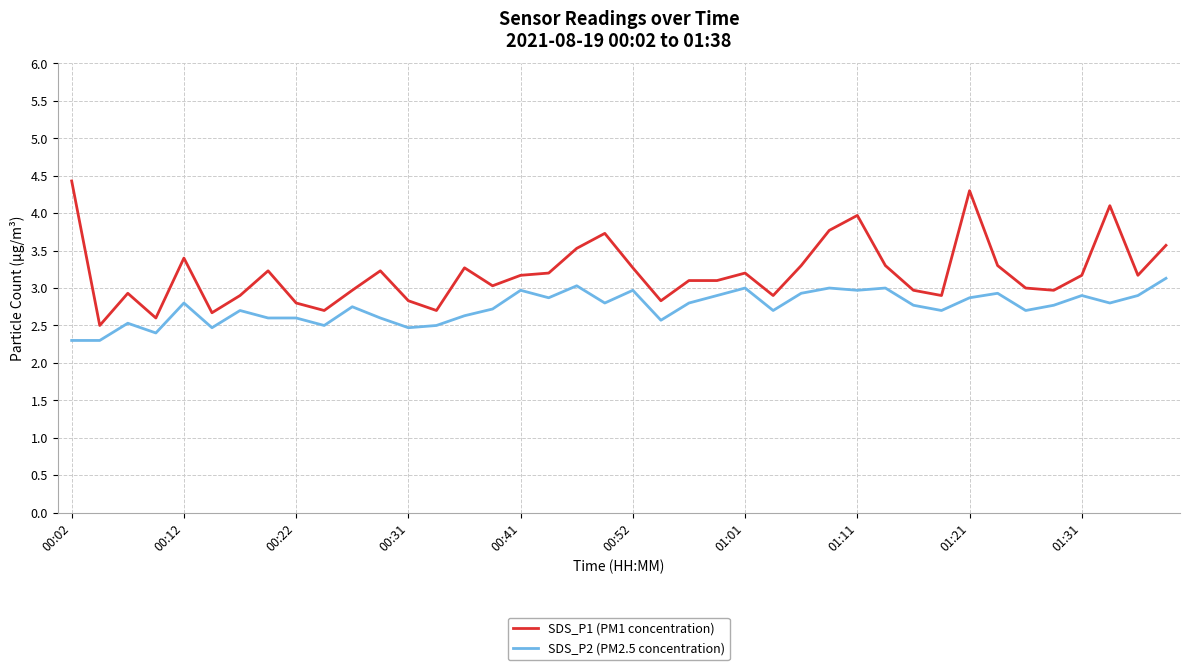

Does the chart have visible grid lines?

Yes